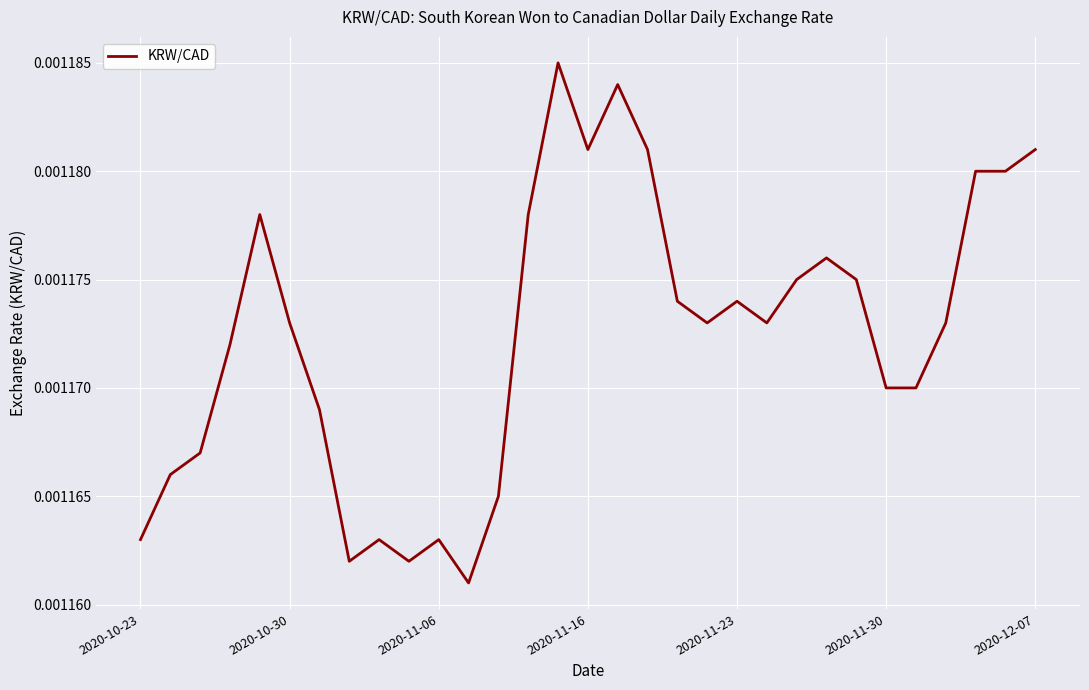

How many points are lower than both their immediate neighbors (excluding endpoints)?

6